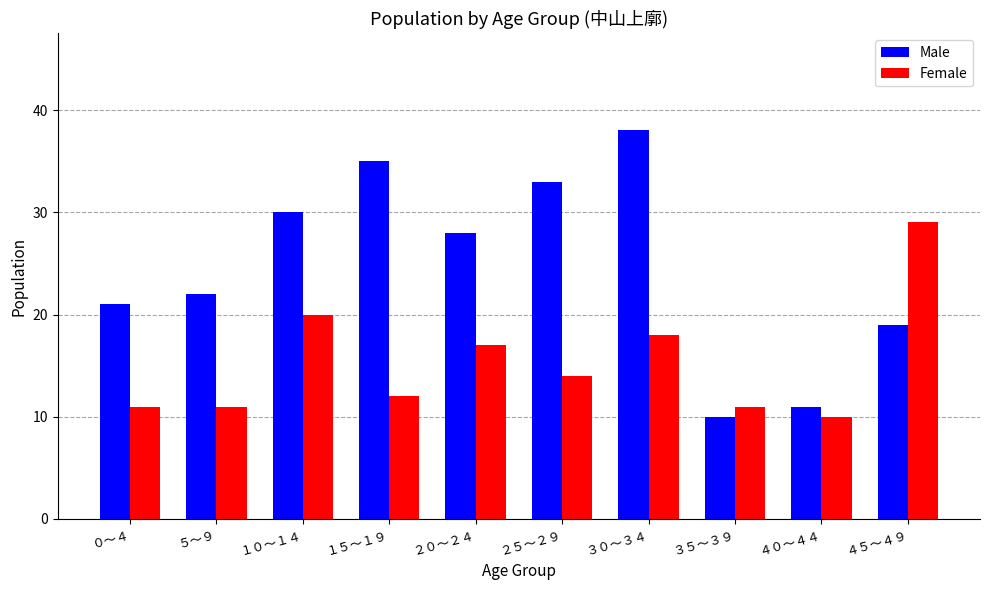

What is the sum of the Female values at ３０～３４ and １０～１４?

38